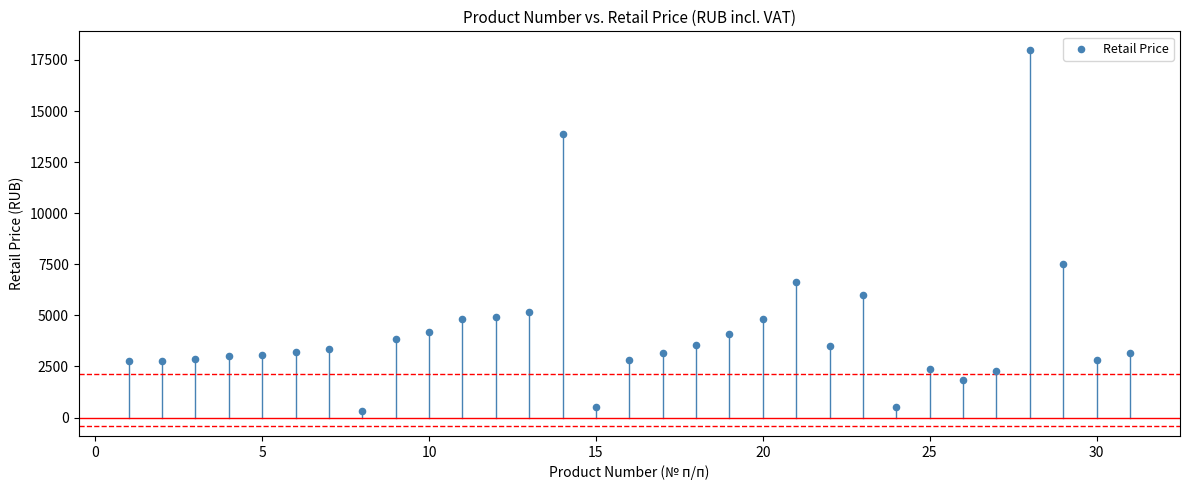

What Y value in the scatter plot is closest to 9150?

7500